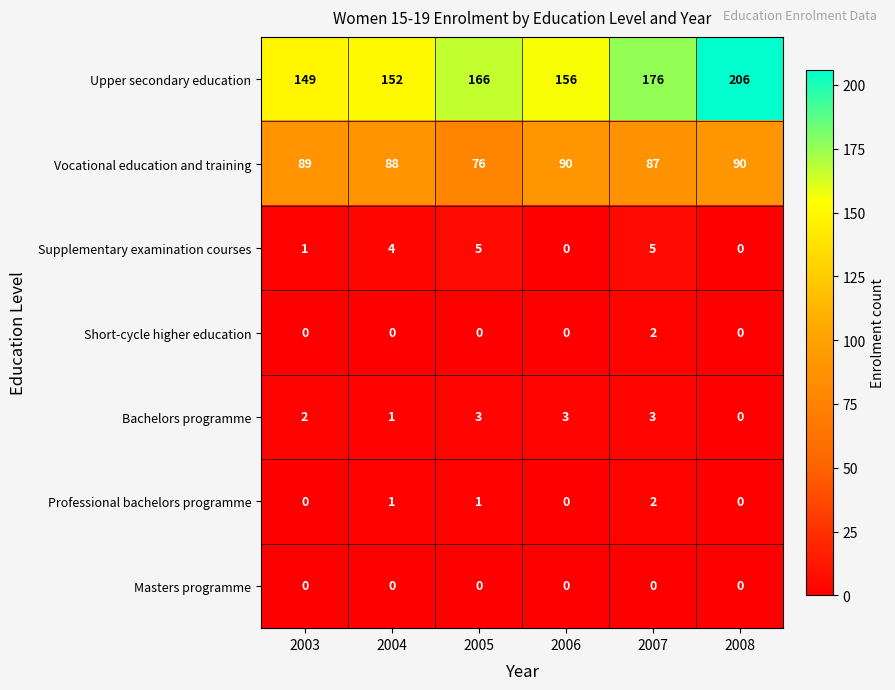

The value of Supplementary examination courses at 2008 is 2. True or false?

False